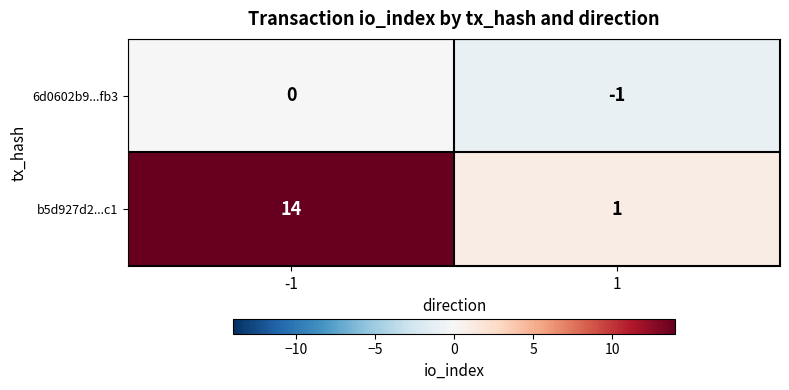

Is it true that 6d0602b9...fb3 equals -1 at -1?

False